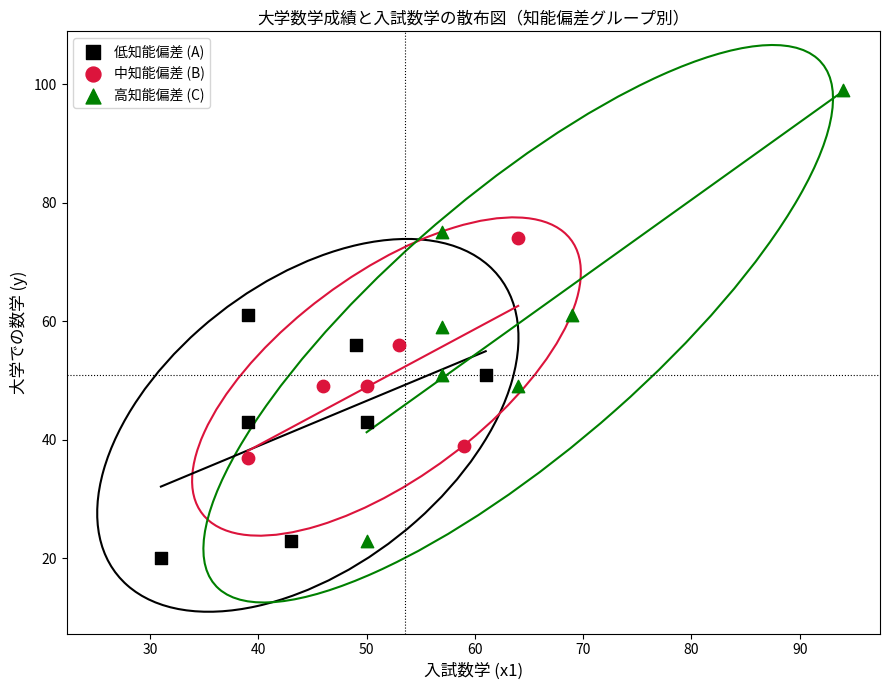

Which series has the widest spread of Y values?

高知能偏差 (C)